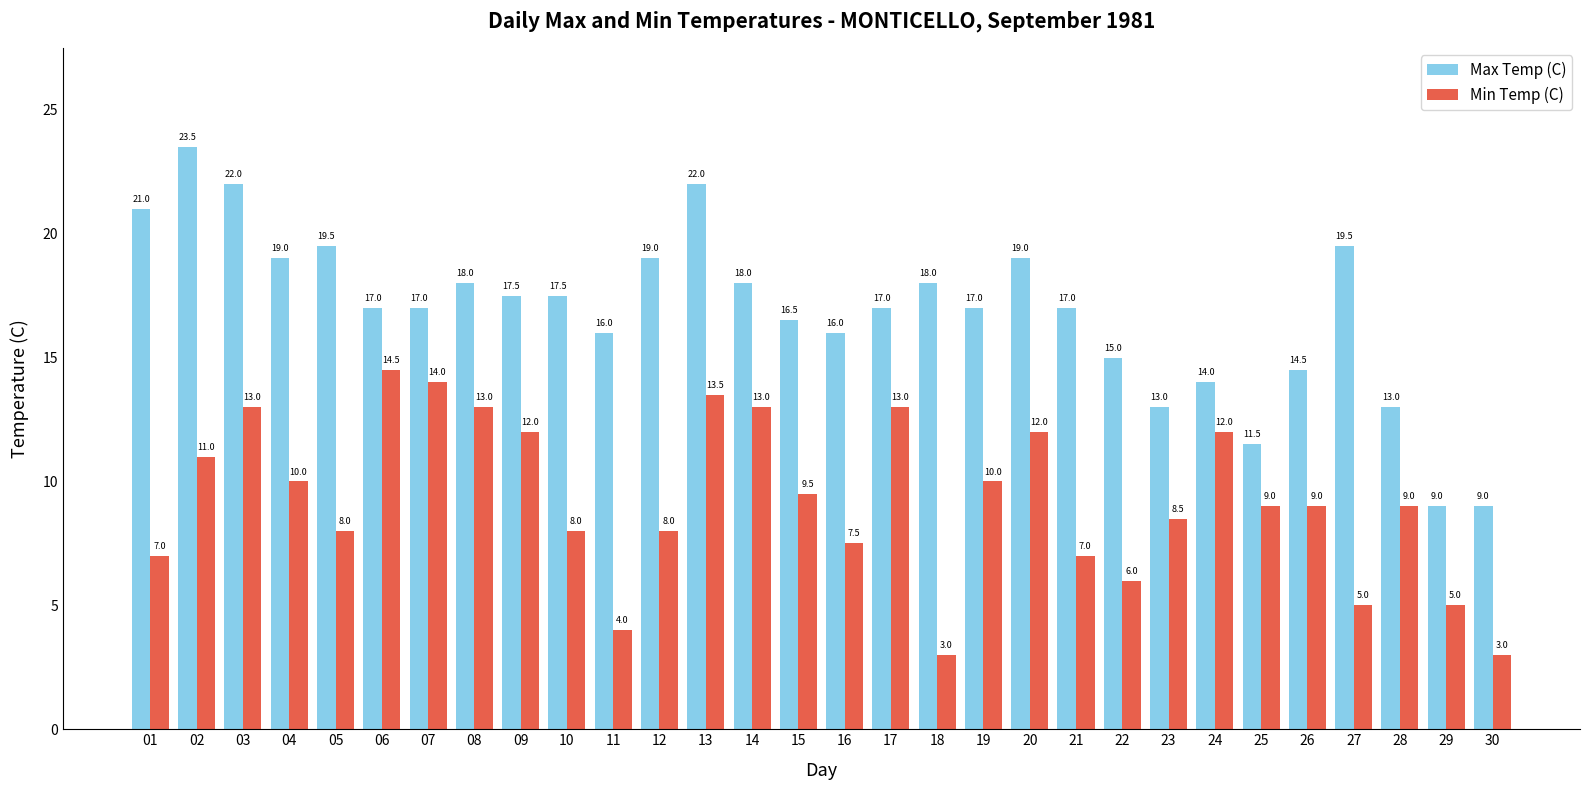

What is the difference between the Min Temp (C) values at 26 and 07?

5.0